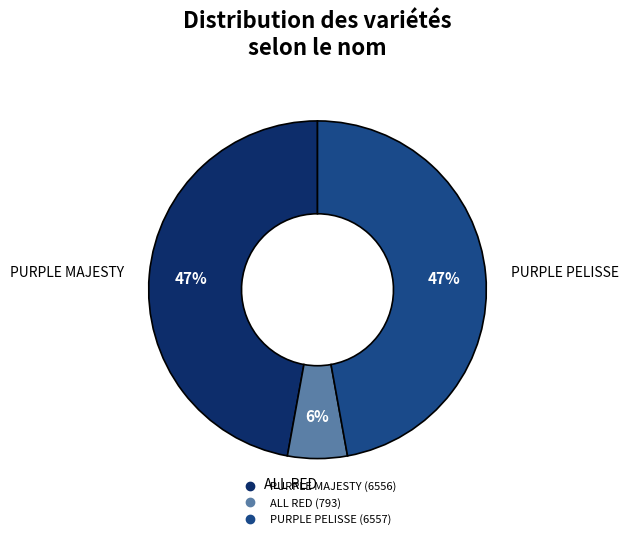

The PURPLE PELISSE slice represents 53% of the pie. True or false?

False